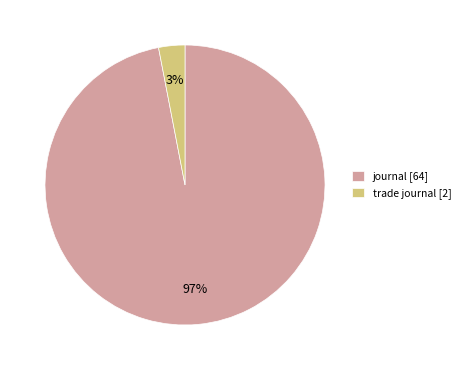

Is there a majority slice in this chart?

Yes